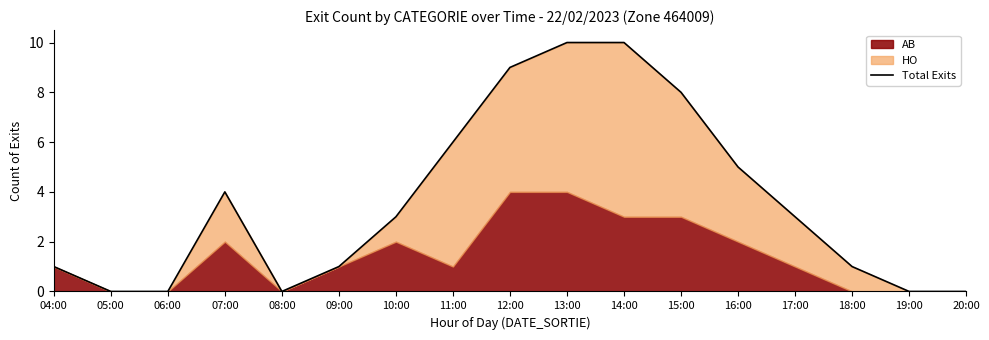

Reading right to left, what are all the values shown in this chart?

0	0	1	3	5	8	10	10	9	6	3	1	0	4	0	0	1